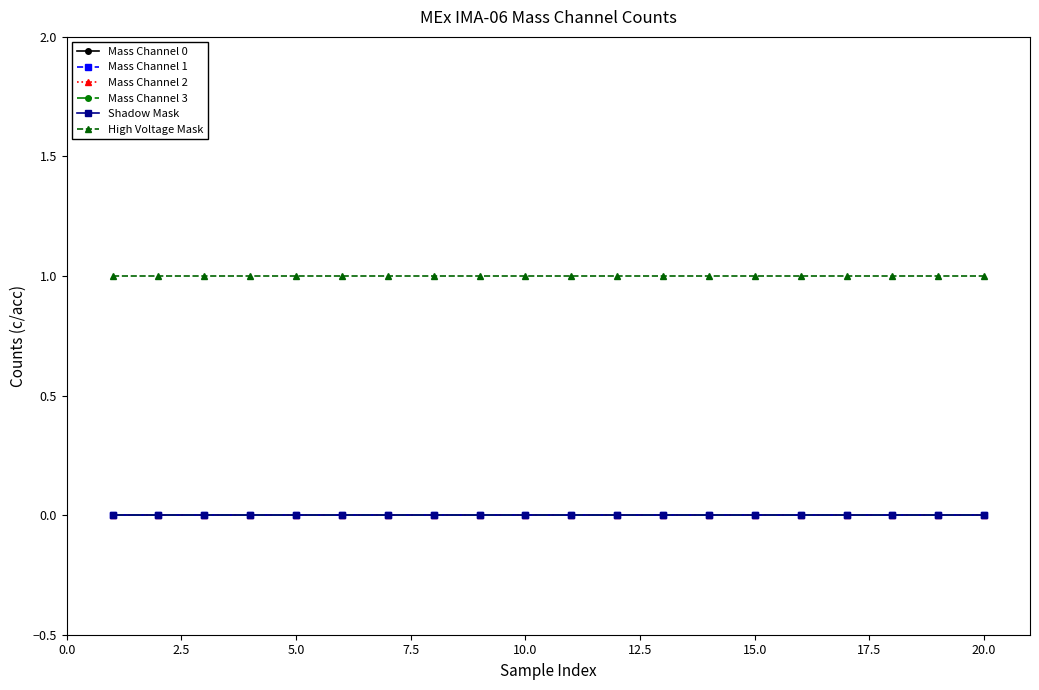

Does the chart have visible grid lines?

No